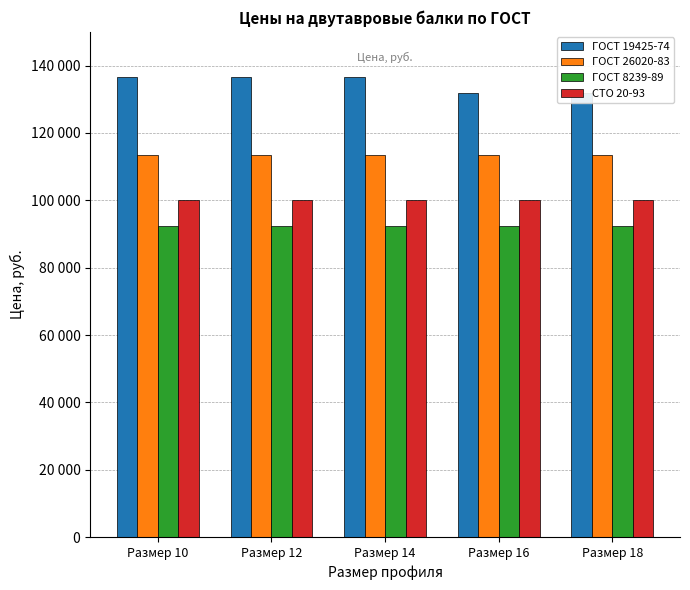

What is the value of the СТО 20-93 bar at the 5th from the left?

100200